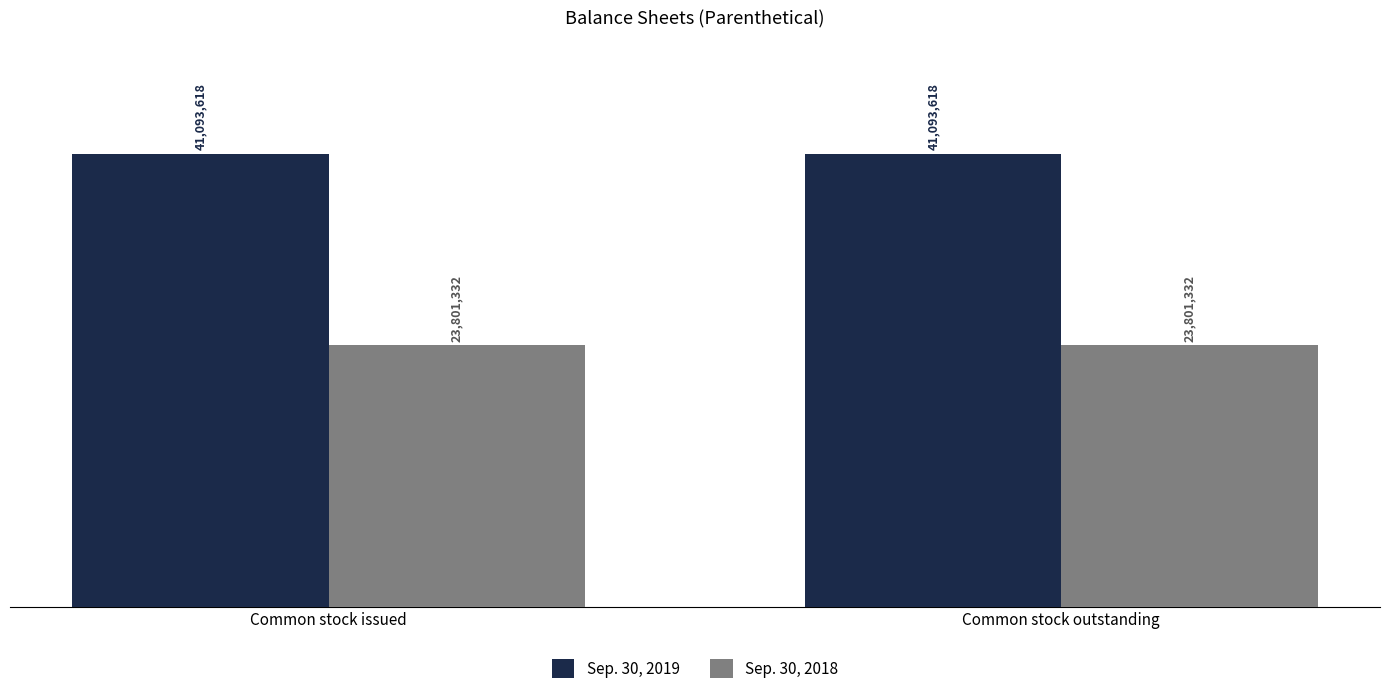

Are the bars grouped side by side (vs. stacked)?

Yes